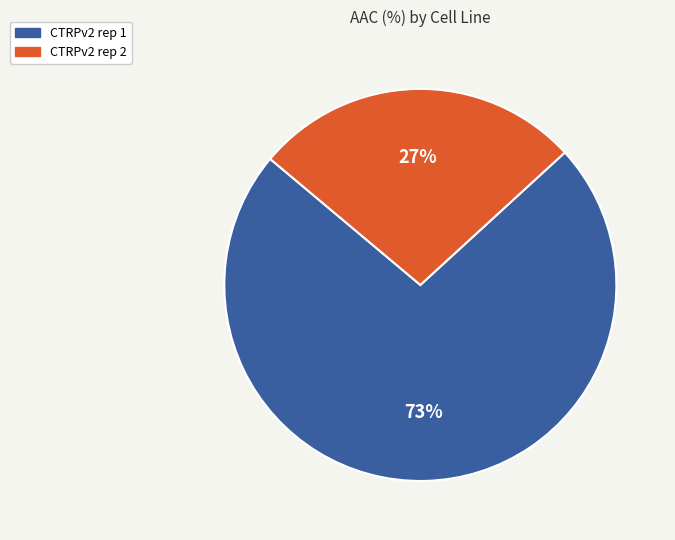

Is there a majority slice in this chart?

Yes